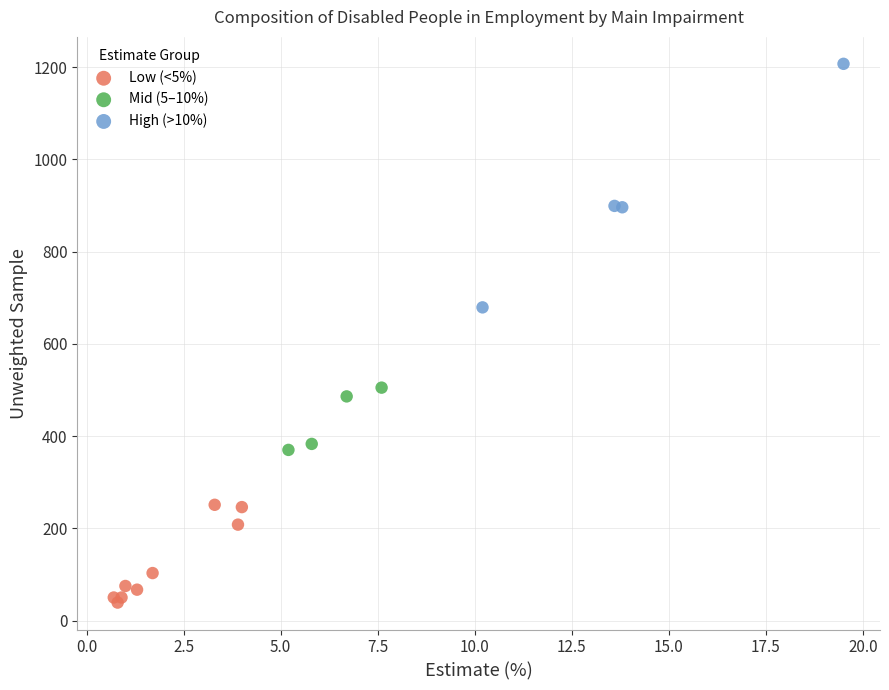

Which series has the largest Y range (max minus min)?

High (>10%)